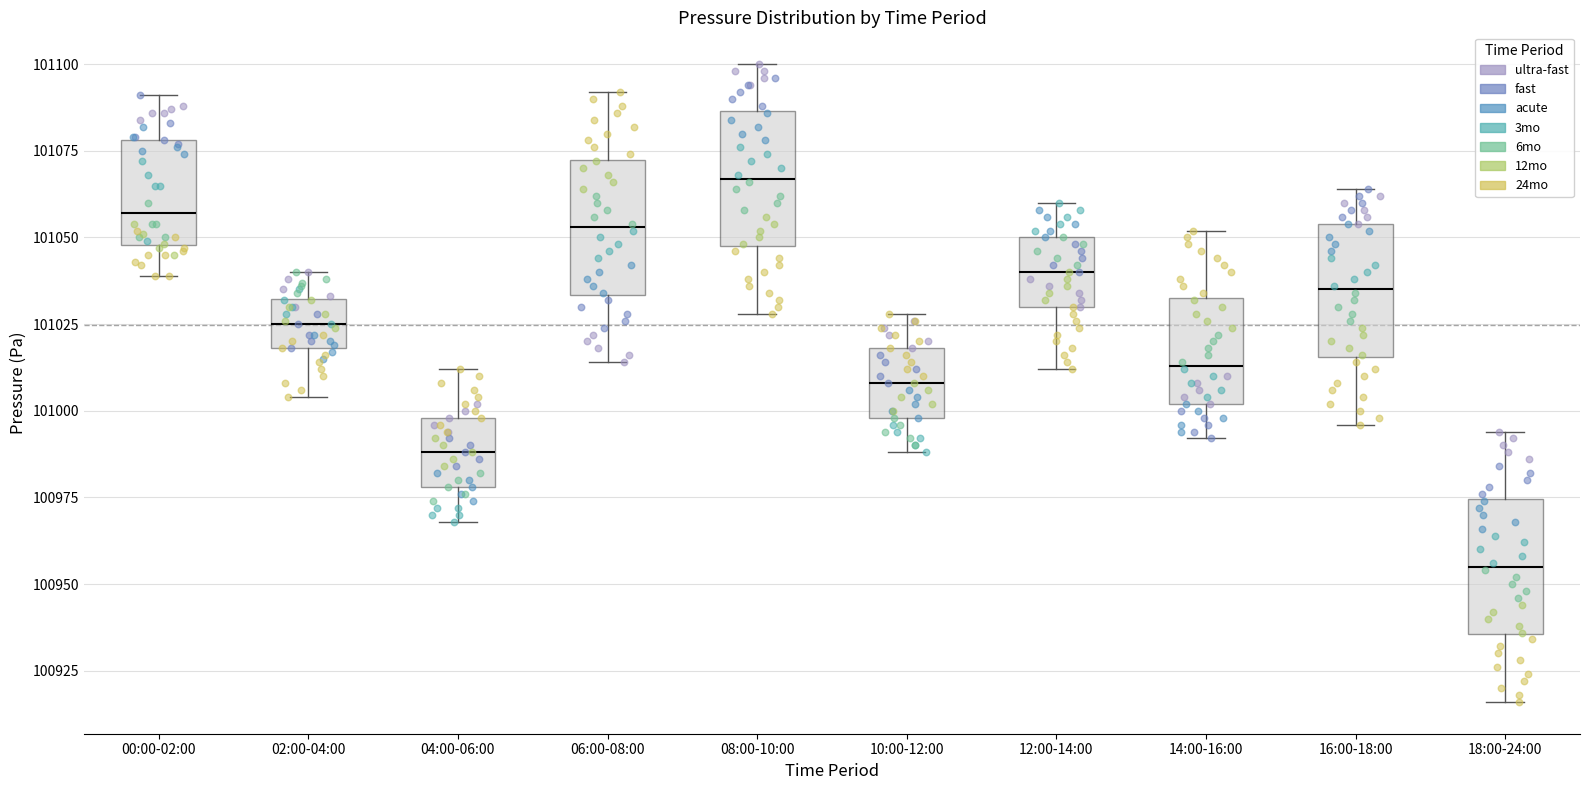

Reading left to right, read every box against the y-axis: the position of its median line, the range the box covers, and the ends of its whiskers. The values are not printed on the chart, so give them approximately, as read against the axis.

00:00-02:00: median 101055, box 101050 to 101080, whiskers 101040 to 101090
02:00-04:00: median 101025, box 101020 to 101030, whiskers 101005 to 101040
04:00-06:00: median 100990, box 100980 to 101000, whiskers 100970 to 101010
06:00-08:00: median 101055, box 101035 to 101075, whiskers 101015 to 101090
08:00-10:00: median 101065, box 101050 to 101085, whiskers 101030 to 101100
10:00-12:00: median 101010, box 101000 to 101020, whiskers 100990 to 101030
12:00-14:00: median 101040, box 101030 to 101050, whiskers 101010 to 101060
14:00-16:00: median 101015, box 101000 to 101035, whiskers 100990 to 101050
16:00-18:00: median 101035, box 101015 to 101055, whiskers 100995 to 101065
18:00-24:00: median 100955, box 100935 to 100975, whiskers 100915 to 100995